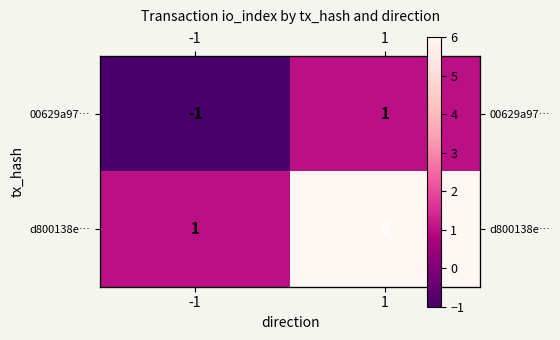

Between 1 and -1, which is larger?

1